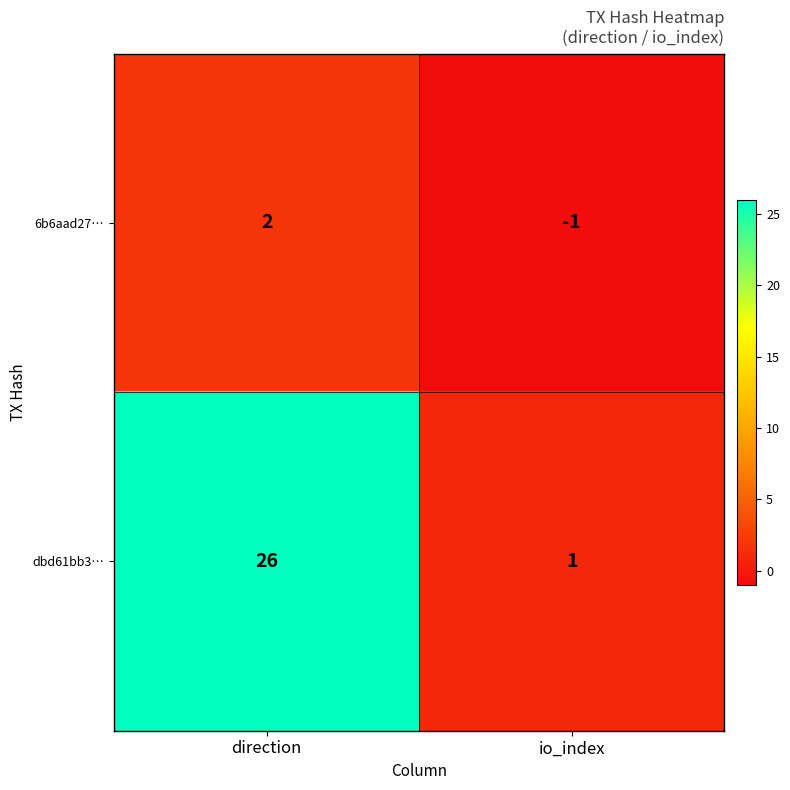

At which category does the chart reach its peak across all series?

direction